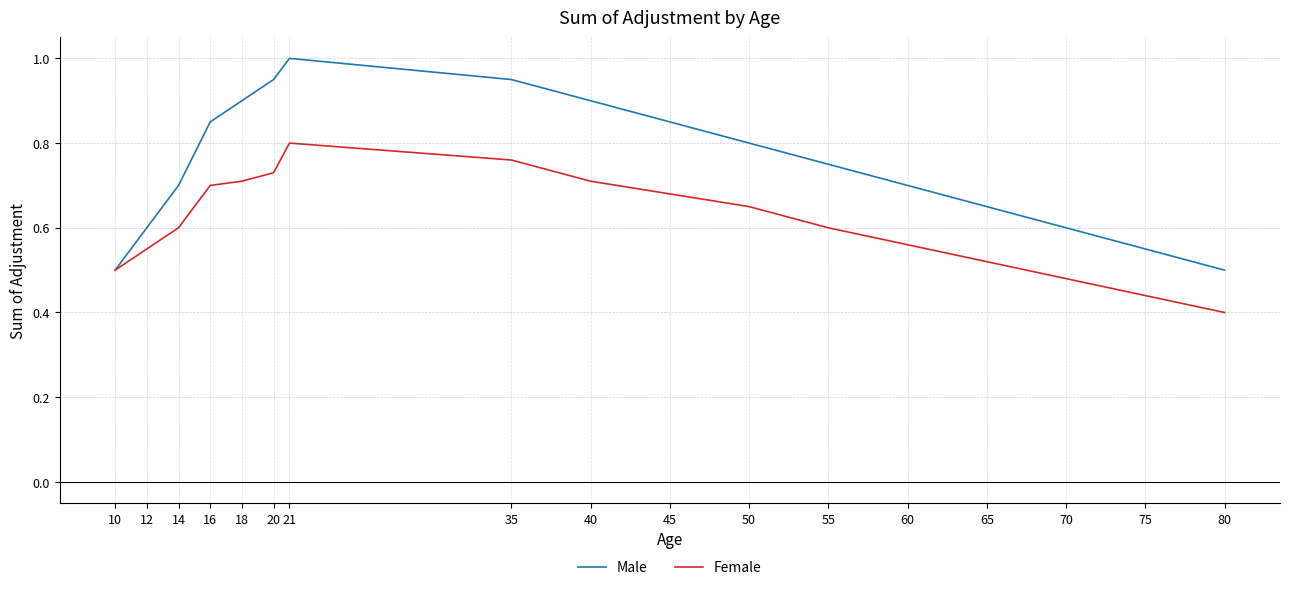

Between 40 and 70, which series saw the biggest shift?

Male